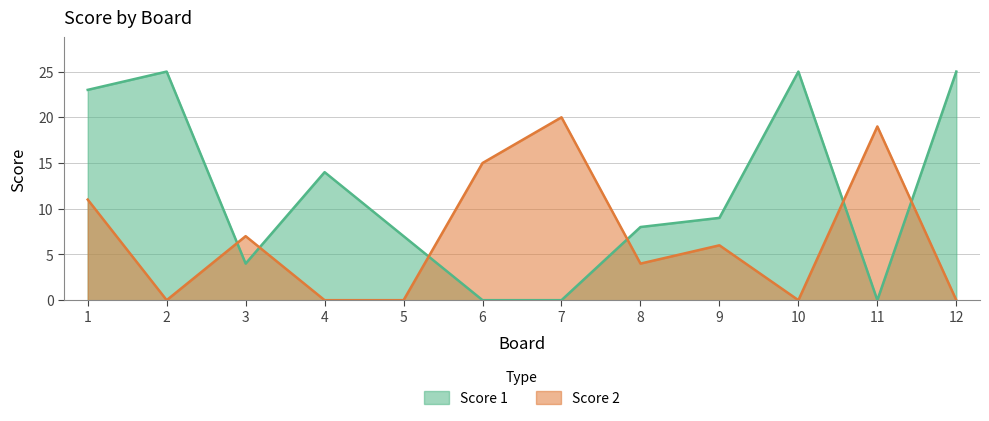

What is the total value across all series at 3?

11